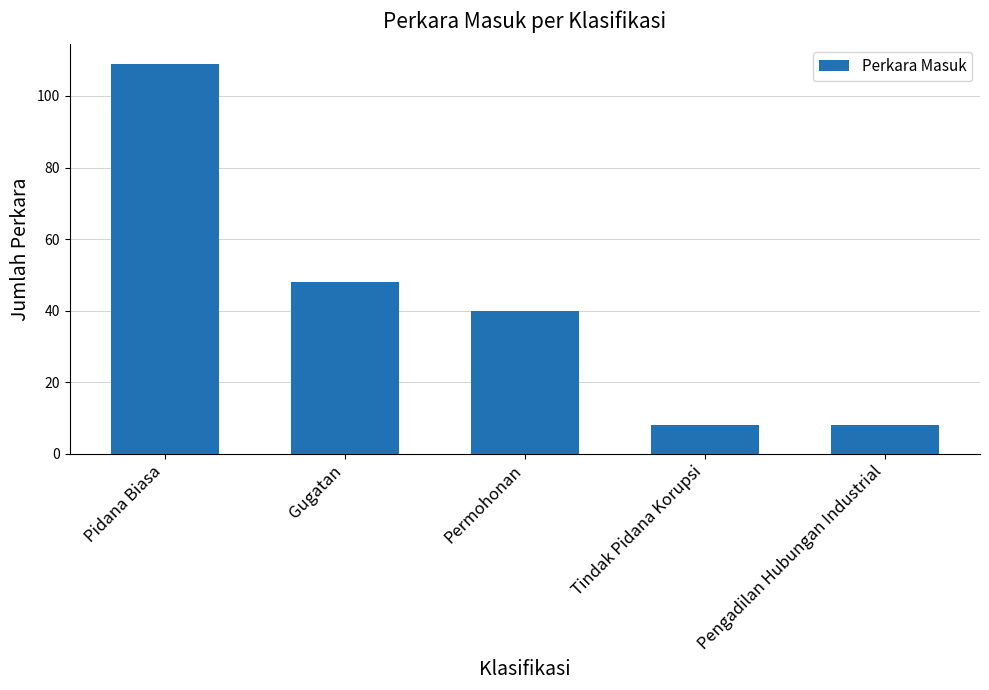

What position from the left is Pidana Biasa?

1